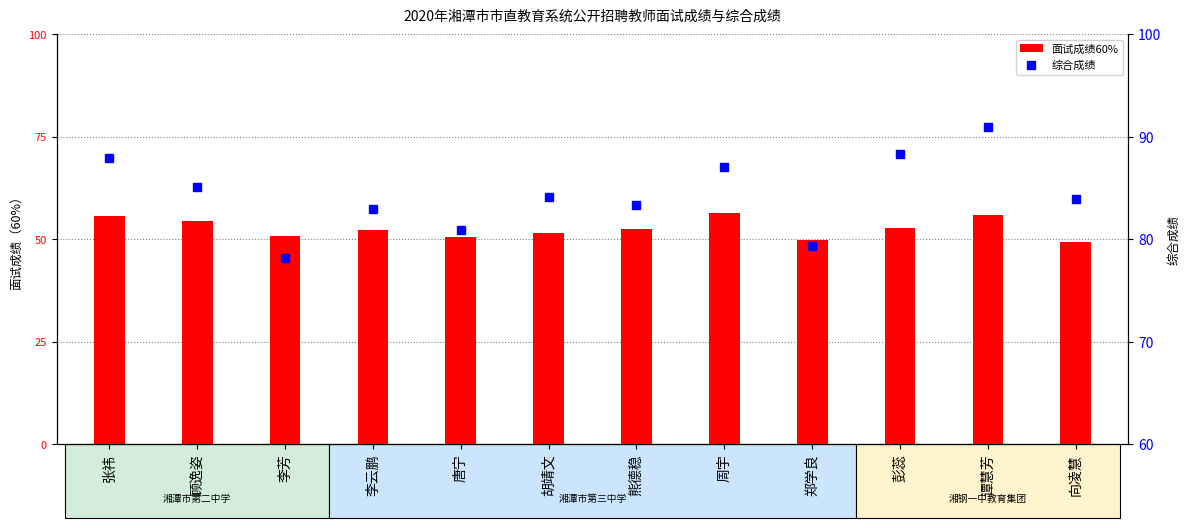

What is the value of the 面试成绩60% bar at the 3rd from the left?

50.9